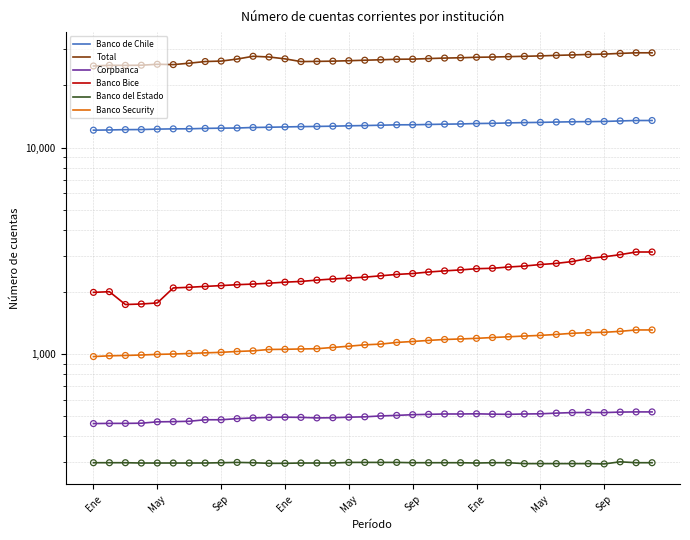

Which series reaches the maximum Y coordinate?

Total